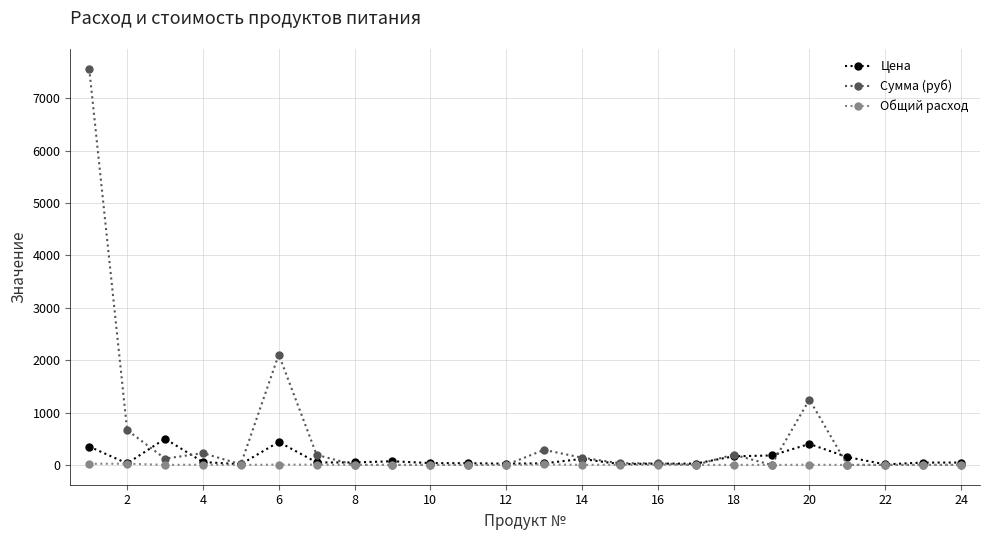

Which series has the largest range (max minus min)?

Сумма (руб)